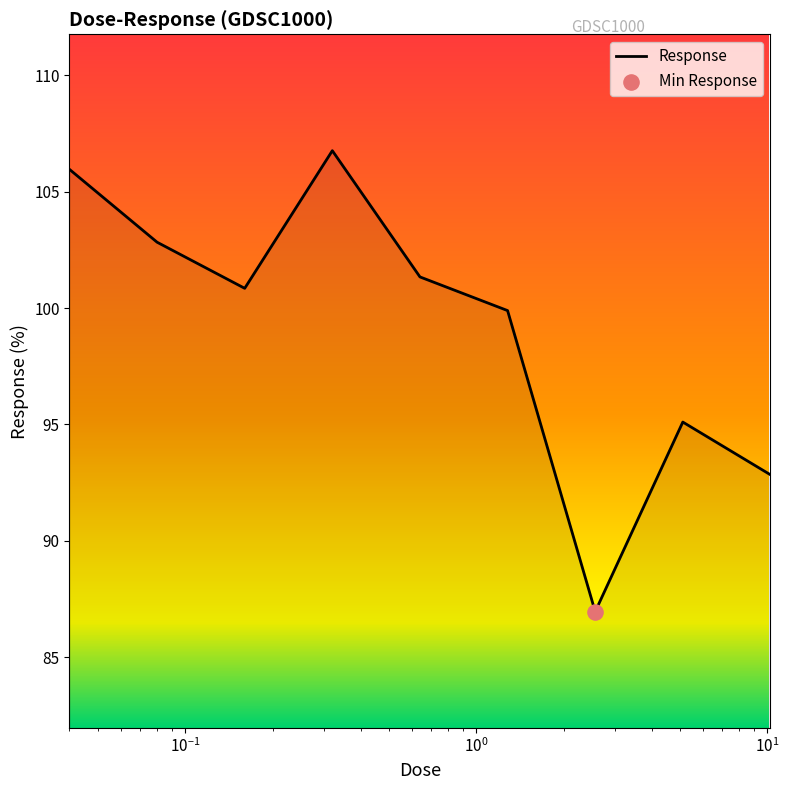

What is the greatest value displayed?

106.8